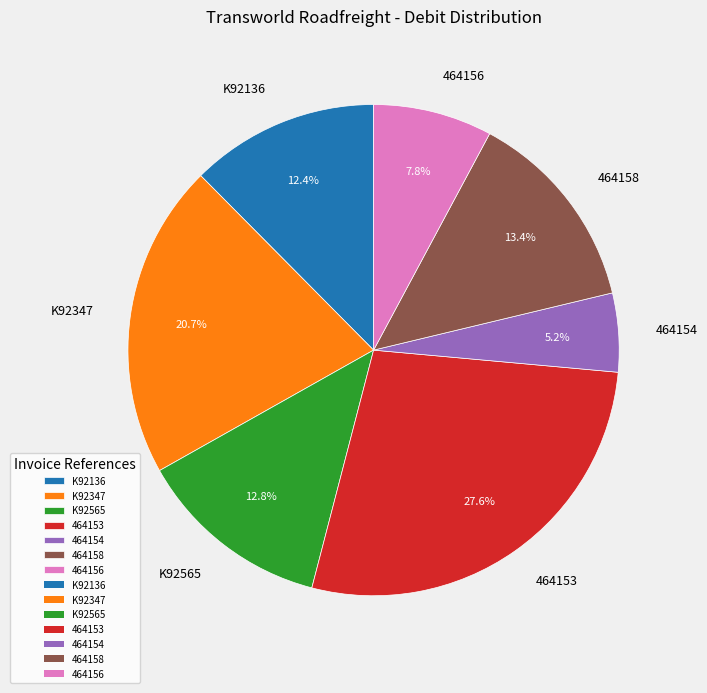

True or false: 464154 accounts for 13% of the total.

False